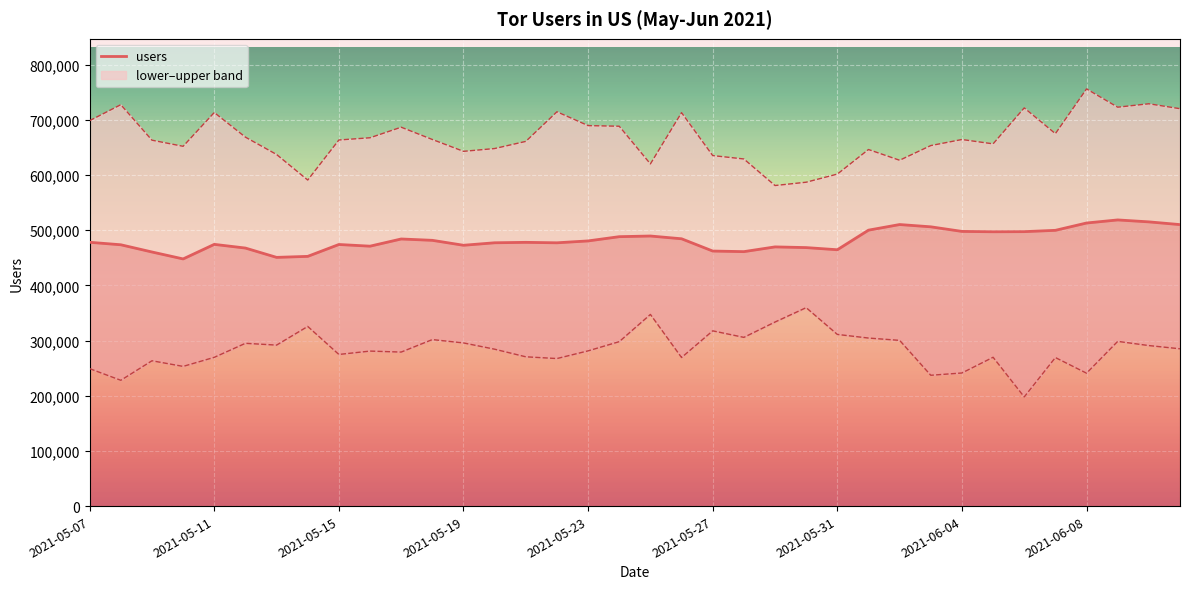

The upper series shows 898146 at 2021-05-09. True or false?

False